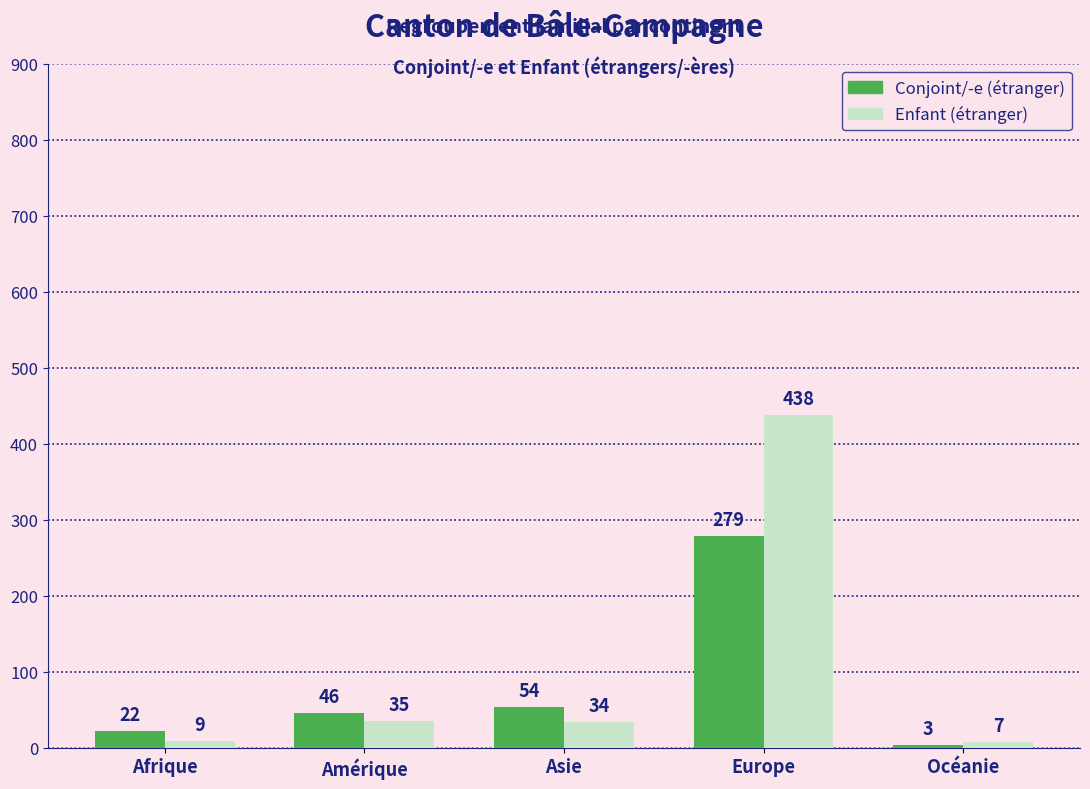

Is it true that Conjoint/-e (étranger) equals 46 at Amérique?

True